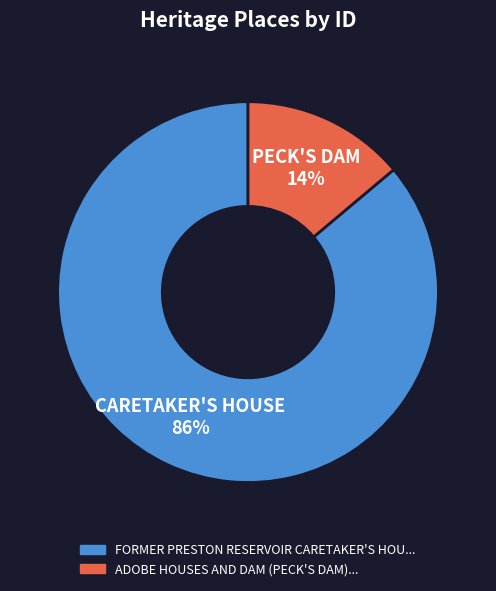

To the nearest percent, what is the average slice percentage?

50%